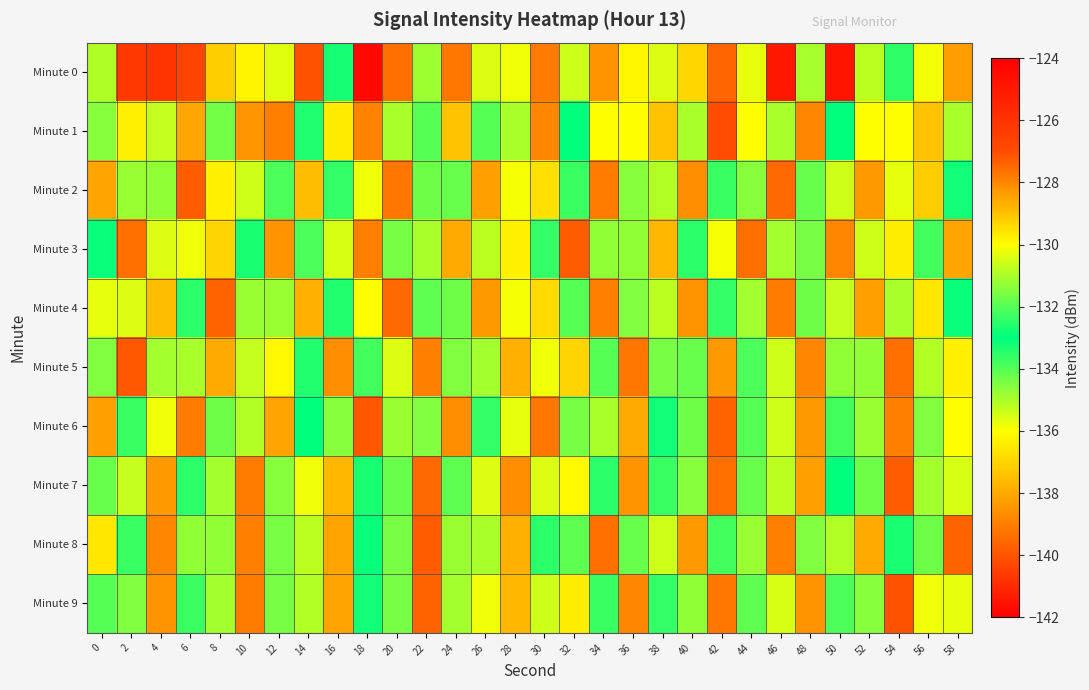

Reading left to right, list all the values displayed in this chart.

Minute 0: 0=-131.0	2=-126.2	4=-126.0	6=-126.7	8=-129.2	10=-136.2	12=-135.6	14=-127.1	16=-133.3	18=-124.4	20=-127.6	22=-131.1	24=-127.7	26=-130.4	28=-135.8	30=-127.8	32=-130.6	34=-128.2	36=-136.2	38=-130.4	40=-129.3	42=-127.4	44=-130.3	46=-141.4	48=-131.0	50=-124.8	52=-130.8	54=-133.5	56=-130.1	58=-128.4
Minute 1: 0=-131.4	2=-136.3	4=-135.3	6=-138.0	8=-134.3	10=-128.2	12=-127.8	14=-133.4	16=-129.7	18=-138.9	20=-131.0	22=-134.0	24=-129.0	26=-132.0	28=-135.0	30=-128.0	32=-133.0	34=-130.0	36=-136.0	38=-129.0	40=-131.0	42=-127.0	44=-130.0	46=-135.0	48=-128.0	50=-133.0	52=-130.0	54=-136.0	56=-129.0	58=-131.0
Minute 2: 0=-128.5	2=-131.2	4=-134.7	6=-127.3	8=-129.8	10=-135.4	12=-132.1	14=-128.9	16=-133.6	18=-130.2	20=-127.7	22=-134.3	24=-131.8	26=-128.4	28=-135.9	30=-129.5	32=-132.3	34=-127.8	36=-134.6	38=-130.9	40=-128.1	42=-133.7	44=-131.4	46=-127.5	48=-134.2	50=-130.6	52=-128.3	54=-135.7	56=-129.2	58=-132.8
Minute 3: 0=-133.1	2=-127.6	4=-130.4	6=-135.8	8=-129.3	10=-132.7	12=-128.2	14=-133.9	16=-130.5	18=-127.9	20=-134.4	22=-131.0	24=-128.6	26=-135.2	28=-129.8	30=-132.4	32=-127.3	34=-134.7	36=-131.3	38=-128.8	40=-133.5	42=-130.1	44=-127.6	46=-134.9	48=-131.6	50=-128.0	52=-135.4	54=-129.7	56=-132.2	58=-128.5
Minute 4: 0=-130.3	2=-135.6	4=-128.9	6=-132.5	8=-127.4	10=-134.8	12=-131.2	14=-128.7	16=-133.4	18=-130.0	20=-127.5	22=-134.1	24=-131.7	26=-128.3	28=-135.9	30=-129.4	32=-132.0	34=-127.9	36=-134.5	38=-130.8	40=-128.2	42=-133.6	44=-131.1	46=-127.8	48=-134.3	50=-130.7	52=-128.4	54=-135.0	56=-129.6	58=-132.9
Minute 5: 0=-131.5	2=-127.2	4=-134.9	6=-131.0	8=-128.6	10=-135.3	12=-129.9	14=-132.6	16=-128.1	18=-133.8	20=-130.4	22=-127.9	24=-134.5	26=-131.1	28=-128.7	30=-135.8	32=-129.3	34=-132.0	36=-127.7	38=-134.4	40=-131.8	42=-128.3	44=-133.9	46=-130.6	48=-128.0	50=-134.7	52=-131.3	54=-127.6	56=-135.1	58=-129.8
Minute 6: 0=-128.4	2=-133.7	4=-130.2	6=-127.8	8=-134.3	10=-130.9	12=-128.5	14=-133.0	16=-131.4	18=-127.2	20=-134.8	22=-131.5	24=-128.1	26=-133.6	28=-130.3	30=-127.7	32=-134.4	34=-131.0	36=-128.6	38=-133.2	40=-131.7	42=-127.4	44=-134.0	46=-130.6	48=-128.3	50=-133.8	52=-131.2	54=-127.9	56=-134.5	58=-130.0
Minute 7: 0=-134.2	2=-130.7	4=-128.3	6=-133.5	8=-131.1	10=-127.8	12=-134.6	14=-130.2	16=-128.8	18=-133.3	20=-131.8	22=-127.5	24=-134.1	26=-130.4	28=-128.1	30=-135.6	32=-129.9	34=-132.5	36=-128.2	38=-133.7	40=-131.4	42=-127.6	44=-134.2	46=-130.8	48=-128.4	50=-133.0	52=-131.7	54=-127.3	56=-134.9	58=-130.5
Minute 8: 0=-129.6	2=-132.3	4=-128.0	6=-134.7	8=-131.3	10=-127.9	12=-134.4	14=-130.8	16=-128.5	18=-133.1	20=-131.6	22=-127.3	24=-134.8	26=-131.0	28=-128.7	30=-133.5	32=-131.9	34=-127.6	36=-134.2	38=-130.6	40=-128.3	42=-133.8	44=-131.2	46=-127.9	48=-134.5	50=-130.9	52=-128.6	54=-133.3	56=-131.7	58=-127.4
Minute 9: 0=-134.0	2=-131.5	4=-128.2	6=-133.7	8=-131.1	10=-127.8	12=-134.4	14=-130.9	16=-128.5	18=-133.2	20=-131.6	22=-127.4	24=-134.9	26=-130.2	28=-128.8	30=-135.4	32=-129.7	34=-132.3	36=-128.0	38=-133.6	40=-131.3	42=-127.7	44=-134.1	46=-130.5	48=-128.2	50=-133.9	52=-131.4	54=-127.1	56=-135.8	58=-130.3